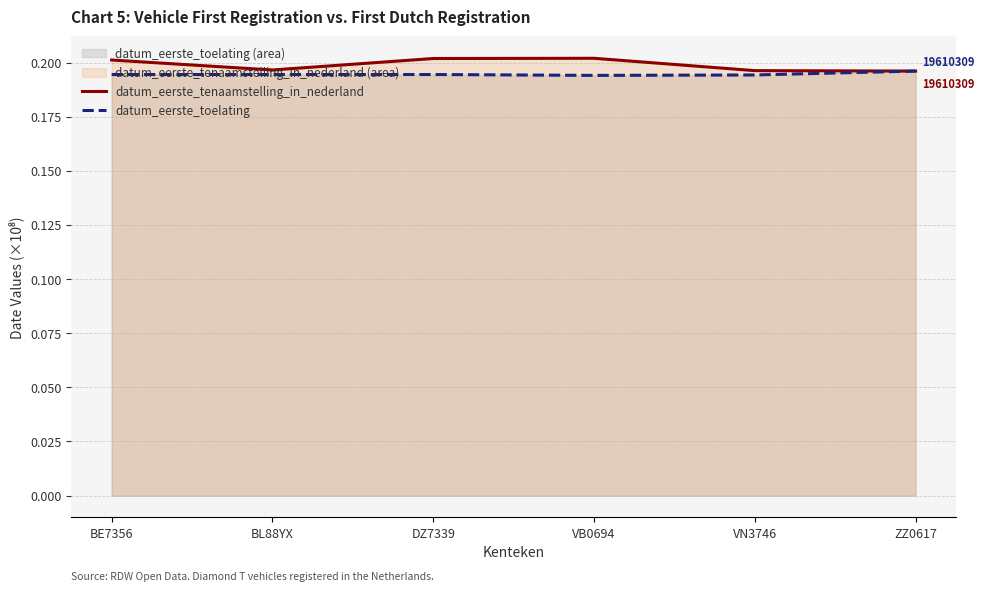

How many datum_eerste_tenaamstelling_in_nederland values are between 0 and 1?

6